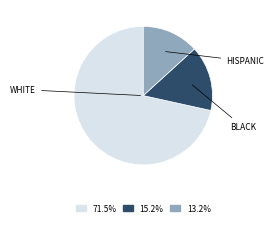

Is there any slice that represents more than half of the pie?

Yes